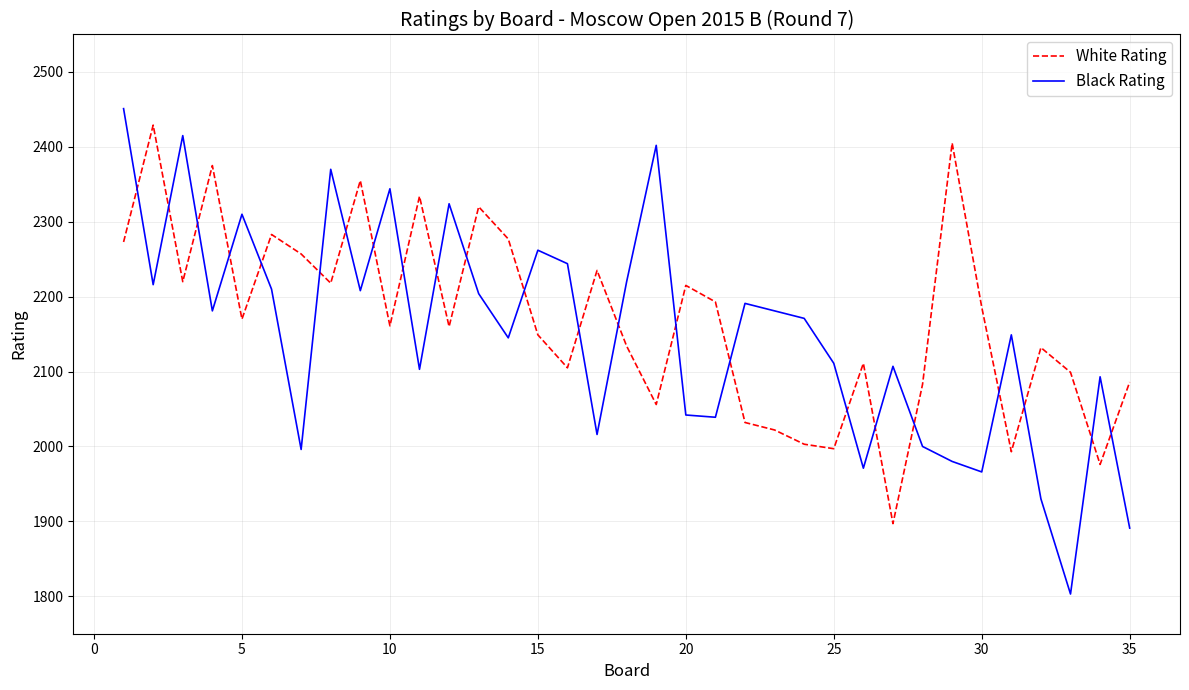

Which series has the widest spread of values?

Black Rating